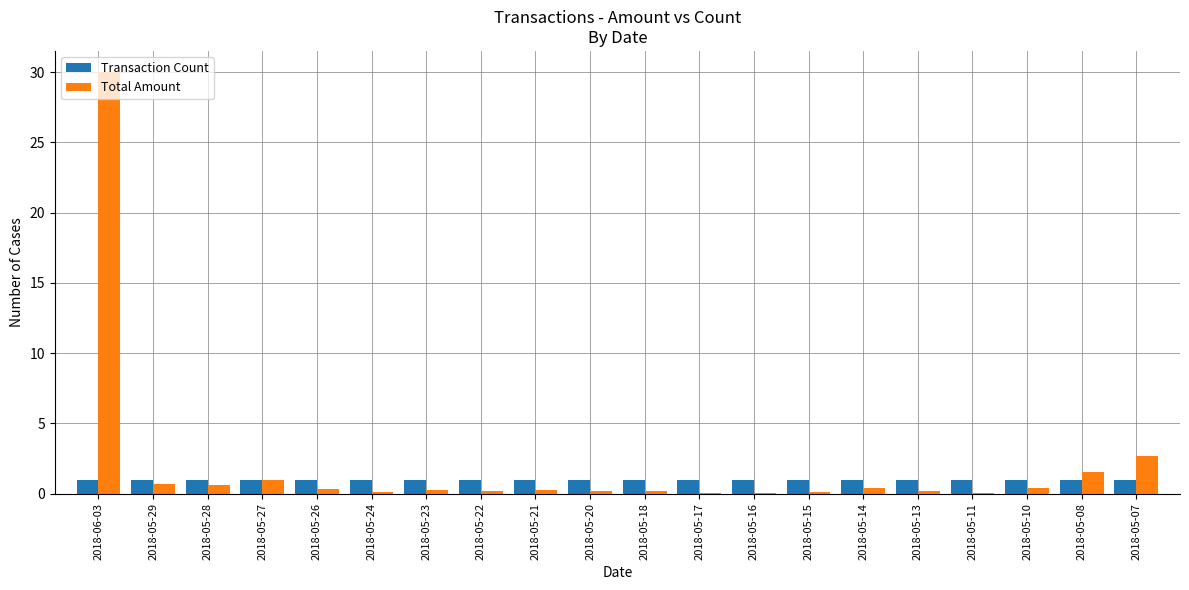

The Transaction Count series shows 1.0 at 2018-05-07. True or false?

True